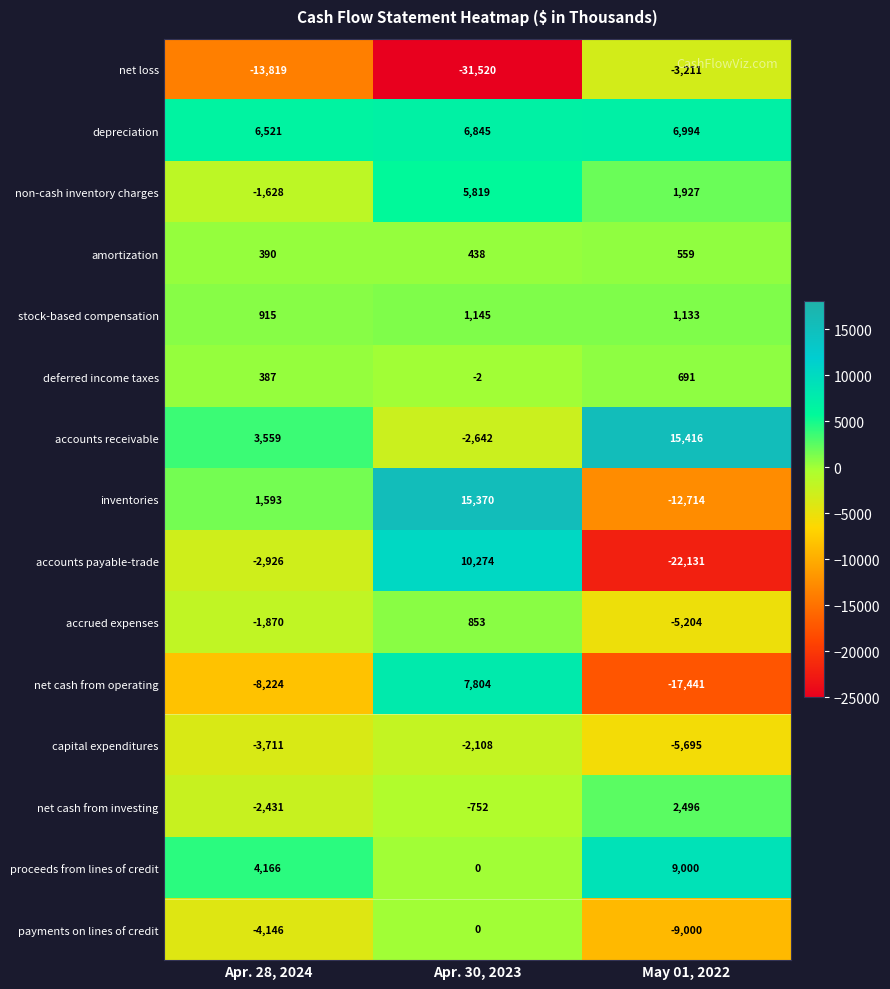

How many series are shown in this chart?

15